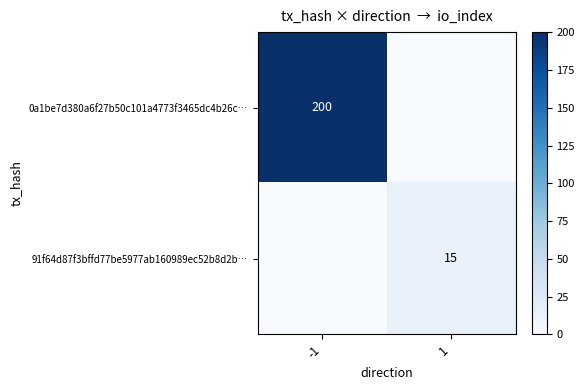

Is it true that 0a1be7d380a6f27b50c101a4773f3465dc4b26c… equals 200 at -1?

True